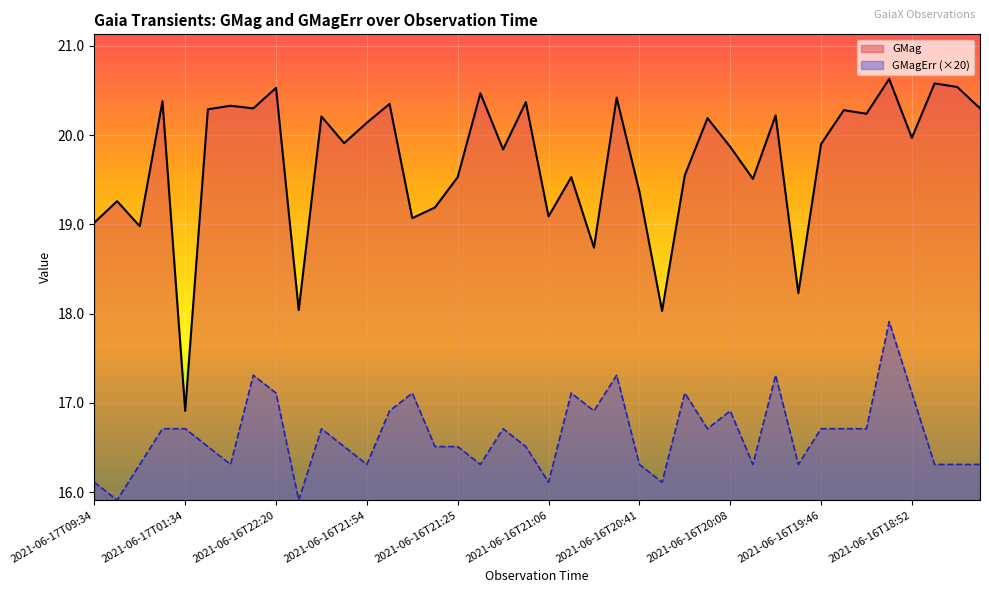

At which label does GMag first exceed 19?

2021-06-17T09:34